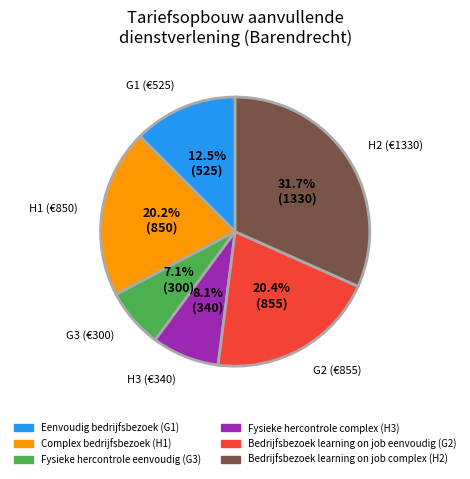

Which category has the biggest portion of the pie?

Bedrijfsbezoek learning on job complex (H2)